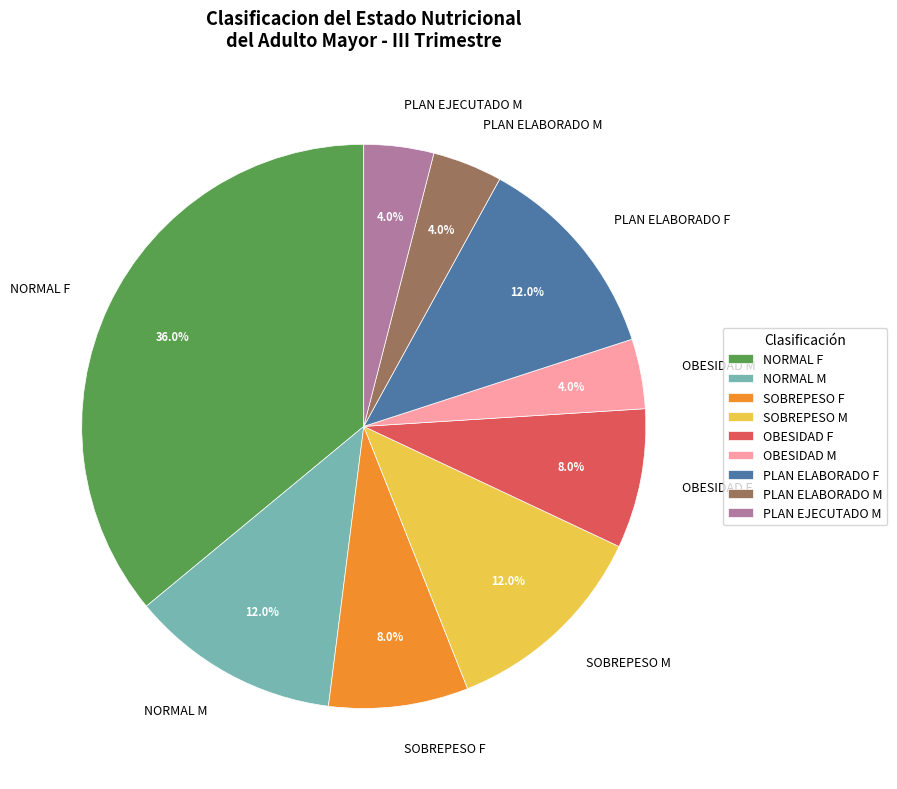

Combined, what portion of the pie is NORMAL M and PLAN ELABORADO F?

24.0%